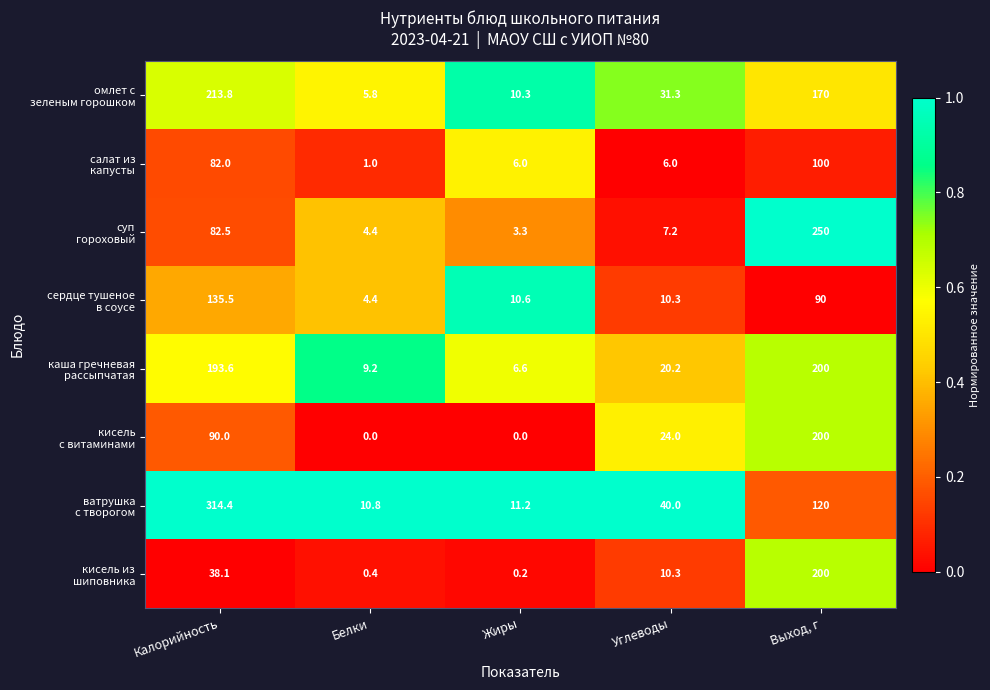

What is the spread (max minus min) of values at Калорийность?

276.3